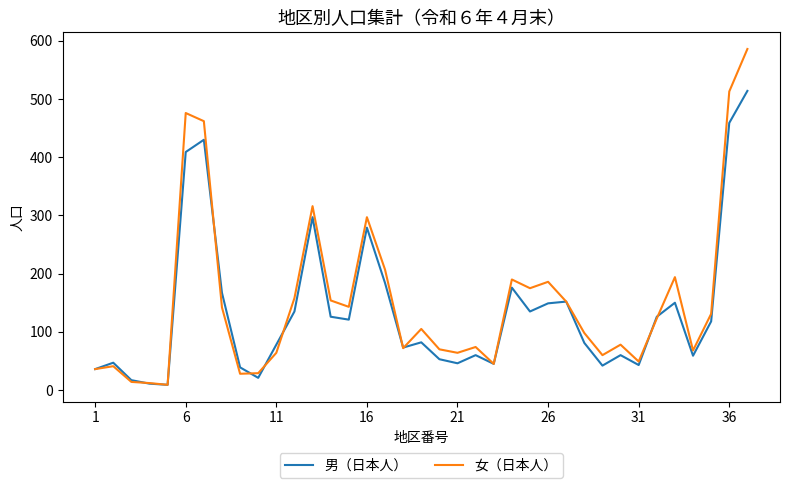

What is the greatest value displayed?

586